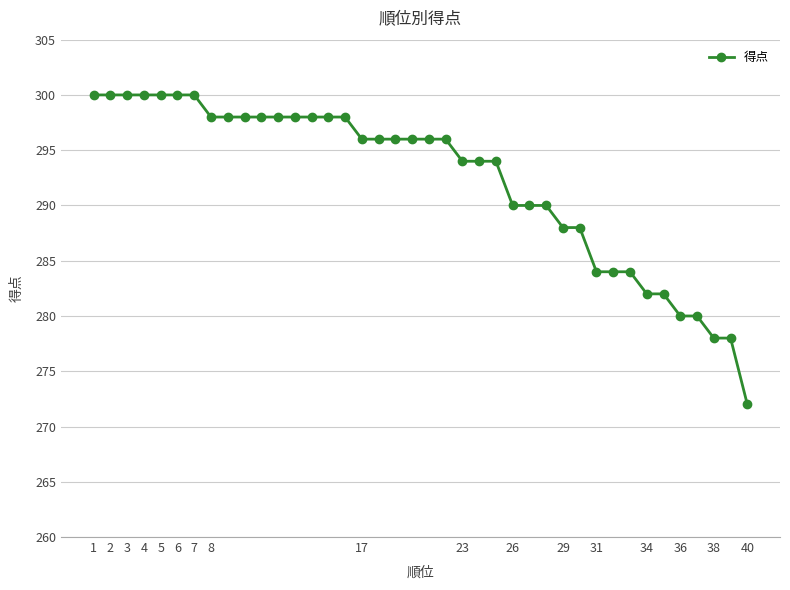

What is the difference between the maximum and minimum values?

28